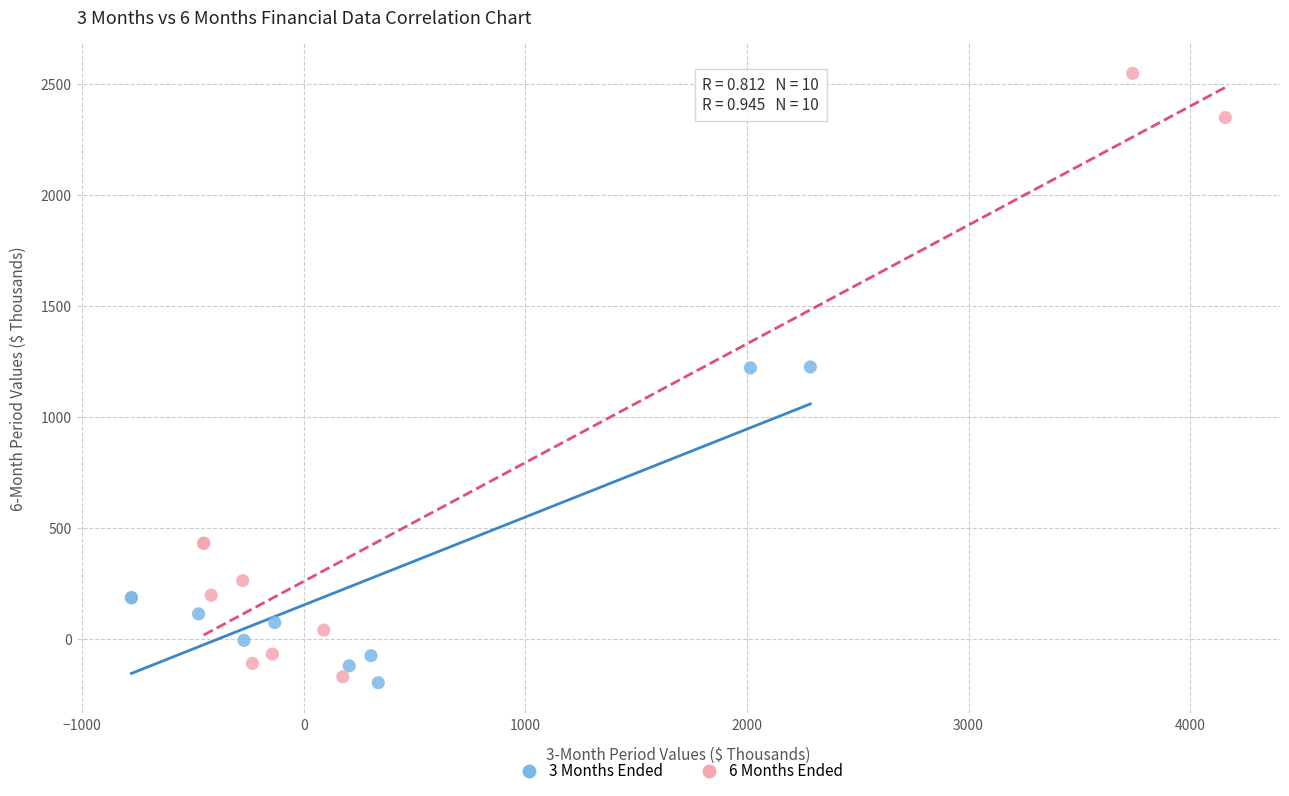

What are all the series names shown in the legend?

3 Months Ended, 6 Months Ended